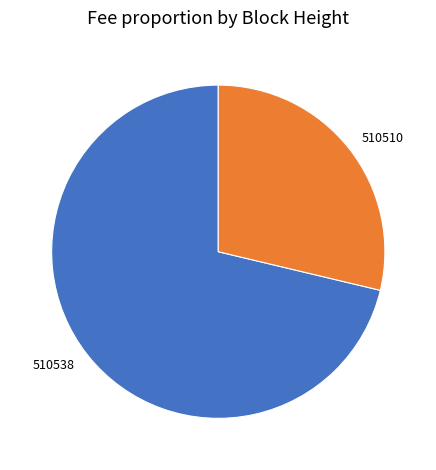

Is it true that 510538 is 71% of the pie?

True